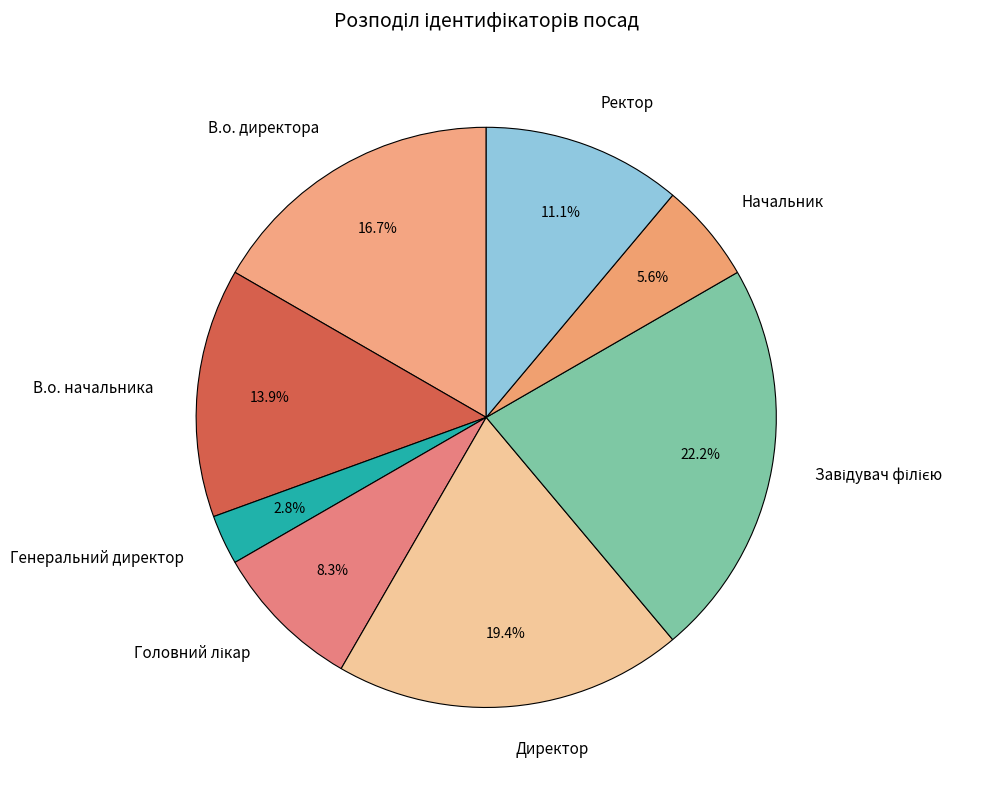

How many segments does this pie chart have?

8